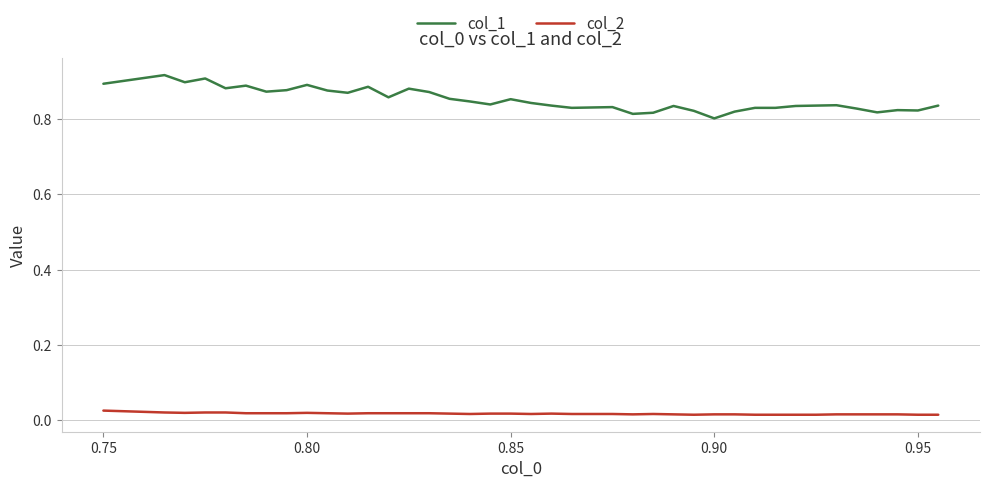

True or false: col_1 and col_2 cross at least once.

False